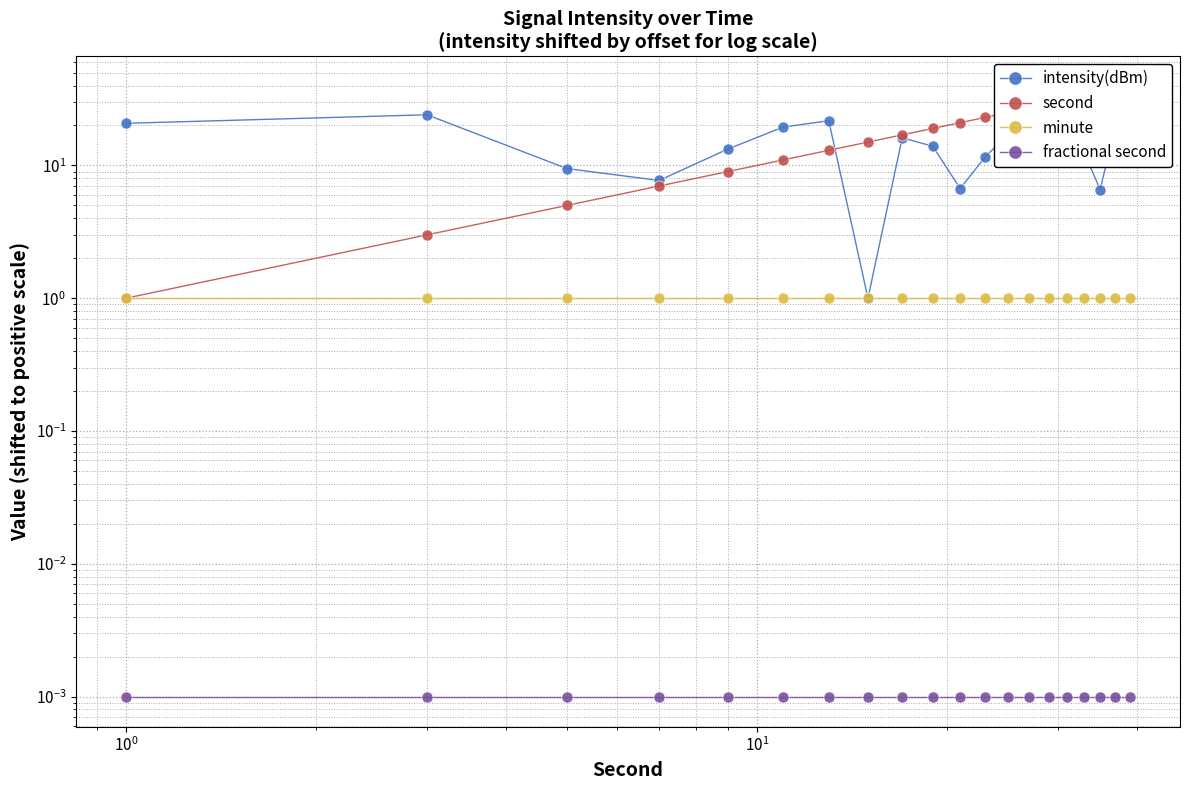

What is the sum of all minute values?

20.0